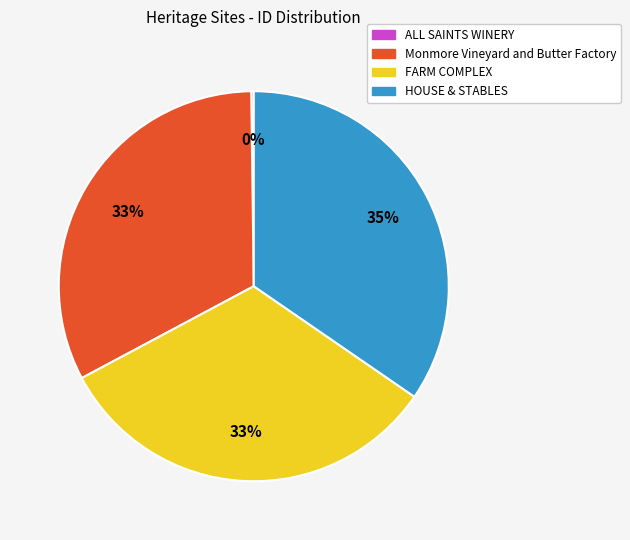

Is the sum of Monmore Vineyard and Butter Factory and FARM COMPLEX greater than half?

Yes